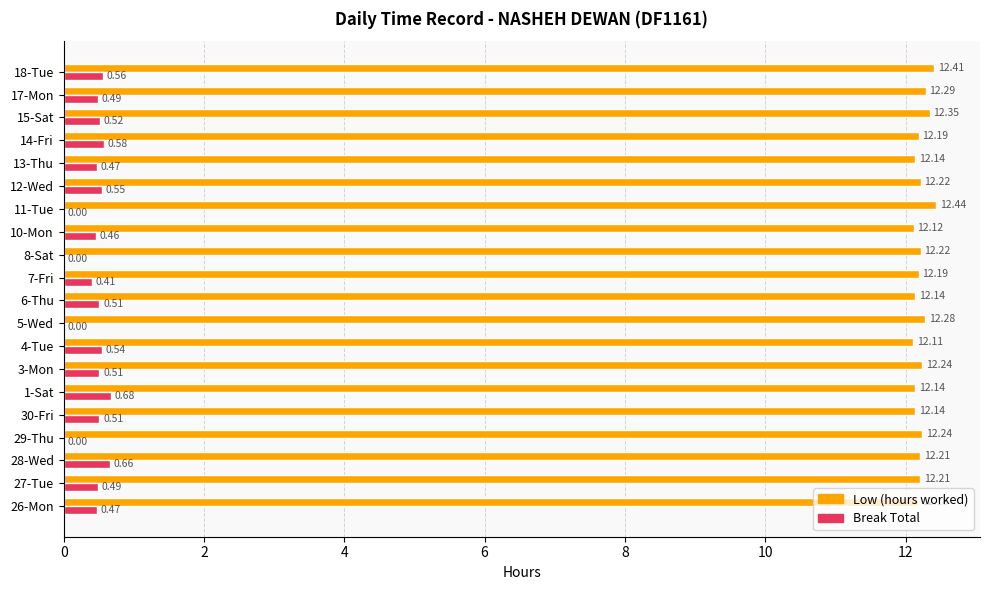

What is the sum of the Break Total values at 28-Wed and 6-Thu?

1.2